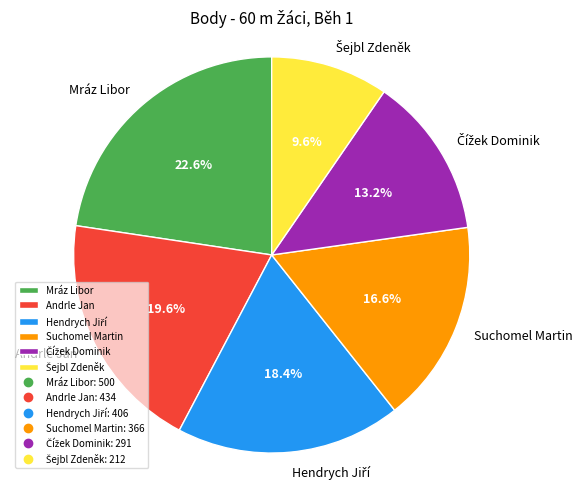

Combined, what portion of the pie is Suchomel Martin and Andrle Jan?

36.2%